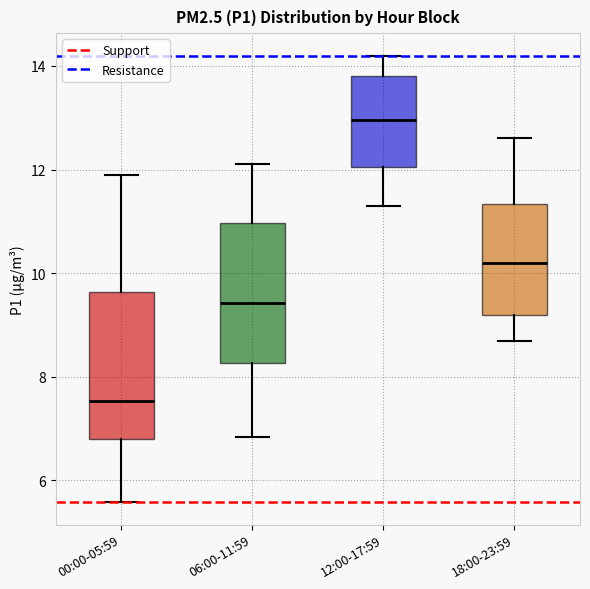

Reading left to right, read every box against the y-axis: the position of its median line, the range the box covers, and the ends of its whiskers. The values are not printed on the chart, so give them approximately, as read against the axis.

00:00-05:59: median 7.6, box 6.8 to 9.6, whiskers 5.6 to 12.0
06:00-11:59: median 9.4, box 8.2 to 11.0, whiskers 6.8 to 12.2
12:00-17:59: median 13.0, box 12.0 to 13.8, whiskers 11.4 to 14.2
18:00-23:59: median 10.2, box 9.2 to 11.4, whiskers 8.8 to 12.6